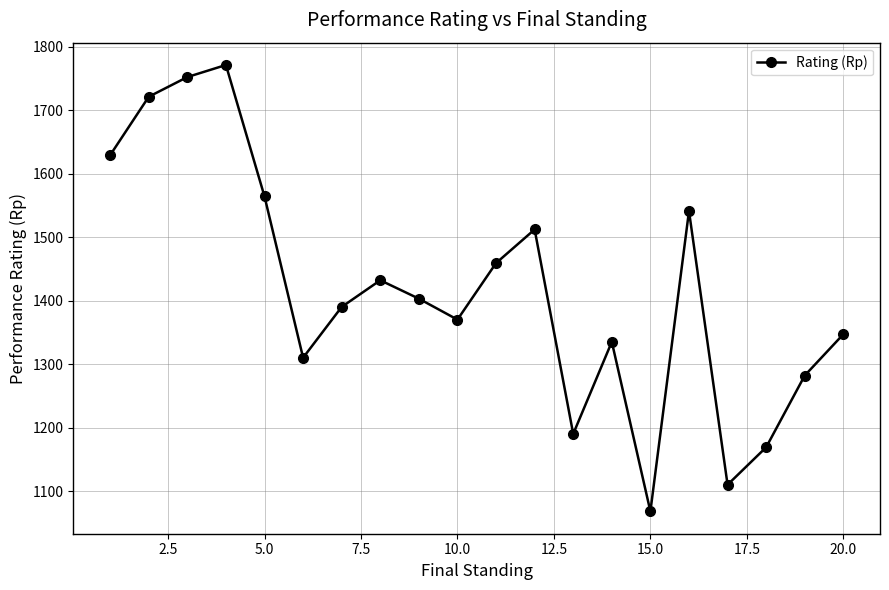

What is the smallest value displayed?

1068